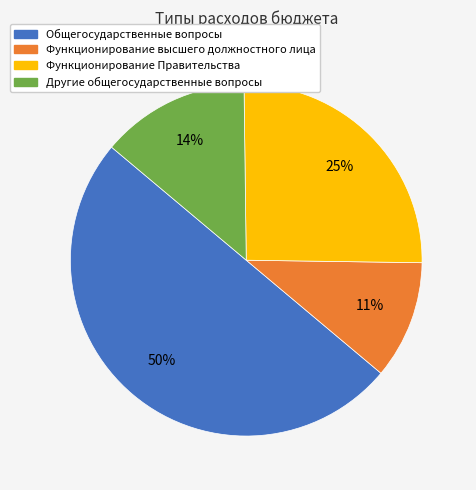

Which has a higher value, Общегосударственные вопросы or Функционирование Правительства?

Общегосударственные вопросы